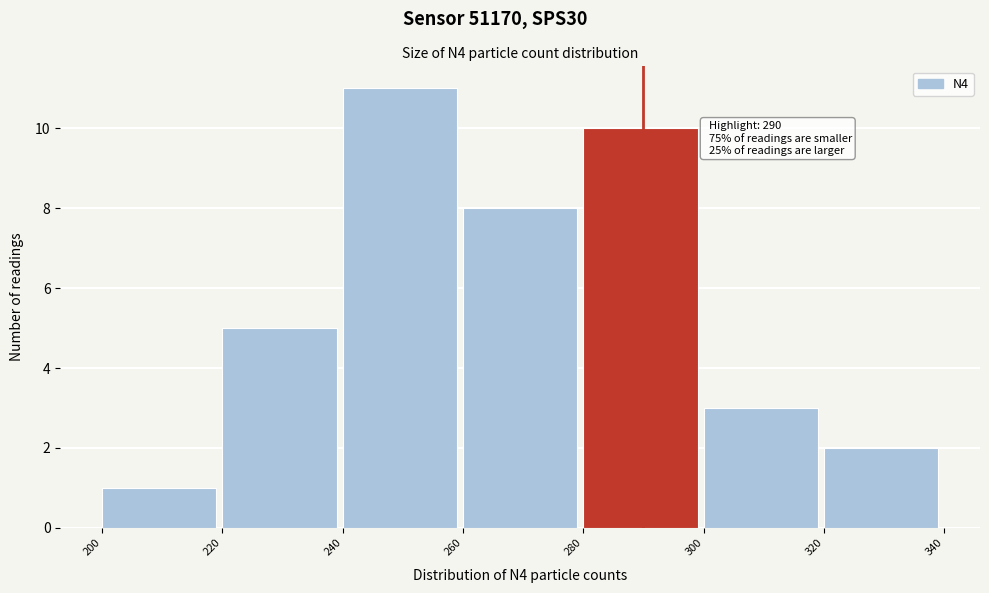

Over which range of the x-axis is the bar tallest?

240 to 260